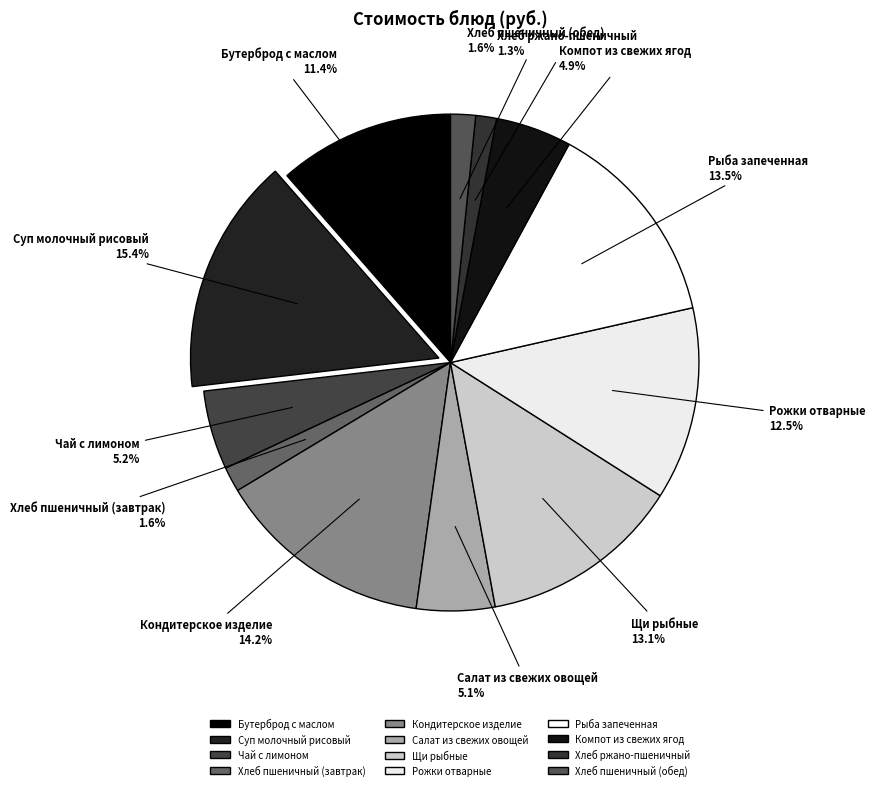

To the nearest percent, what is the average slice percentage?

8%